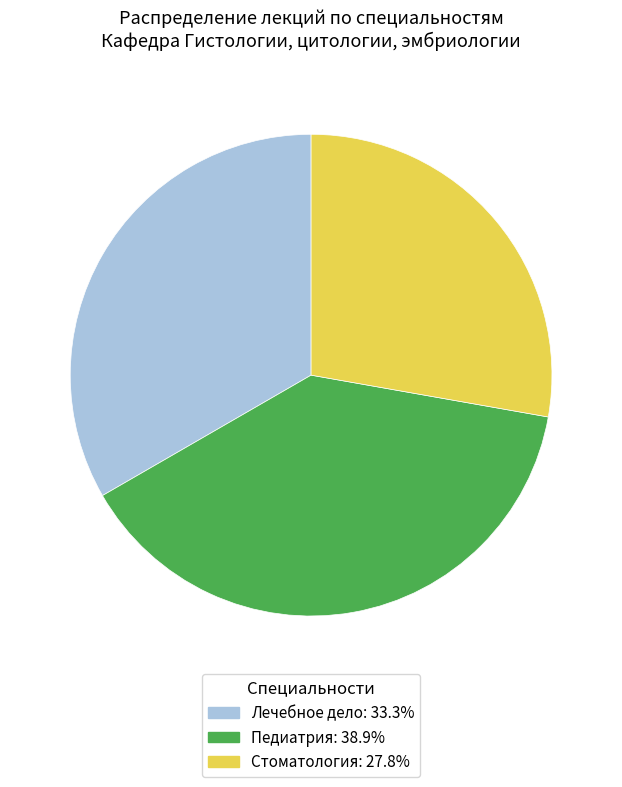

Which slice is the largest?

Педиатрия